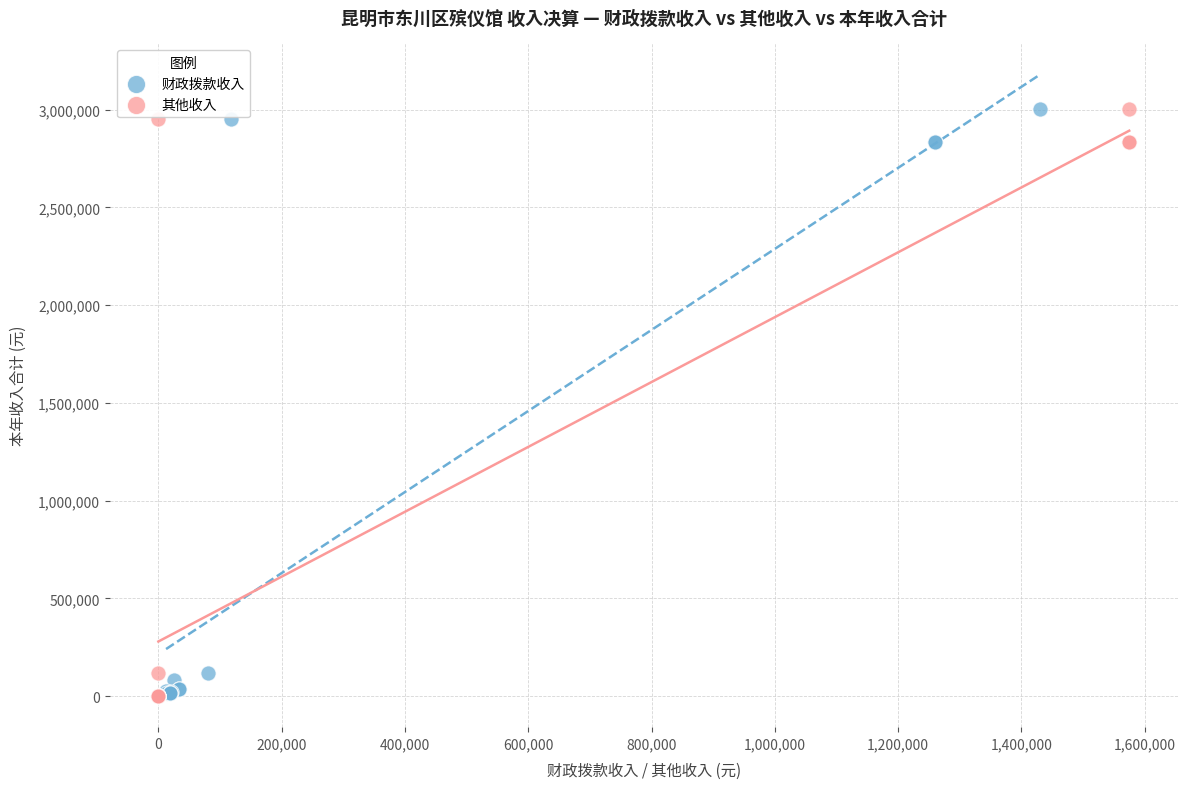

Which series has the widest spread of Y values?

其他收入